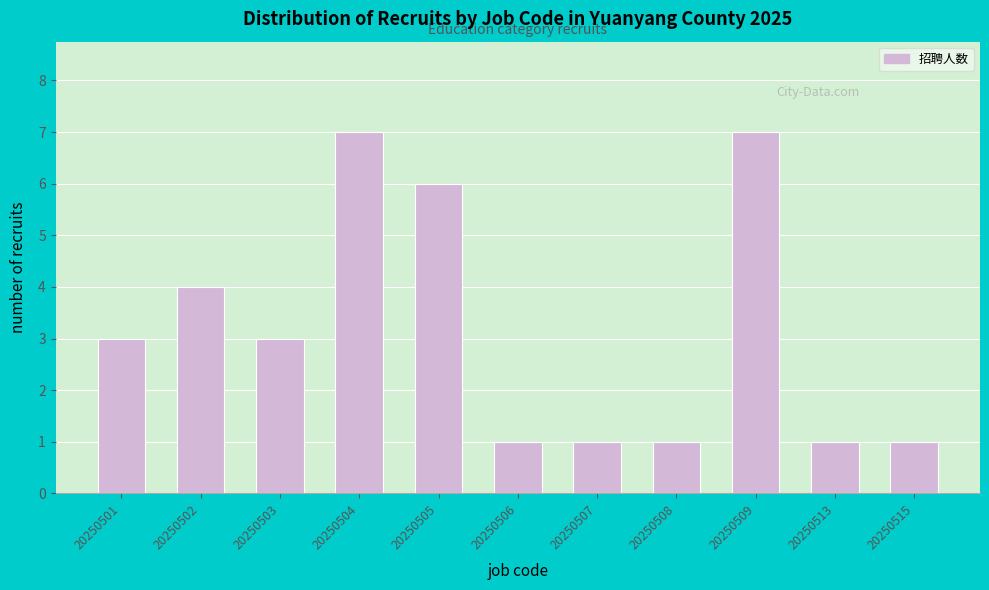

Reading left to right, extract all data points from this chart.

20250501=3	20250502=4	20250503=3	20250504=7	20250505=6	20250506=1	20250507=1	20250508=1	20250509=7	20250513=1	20250515=1